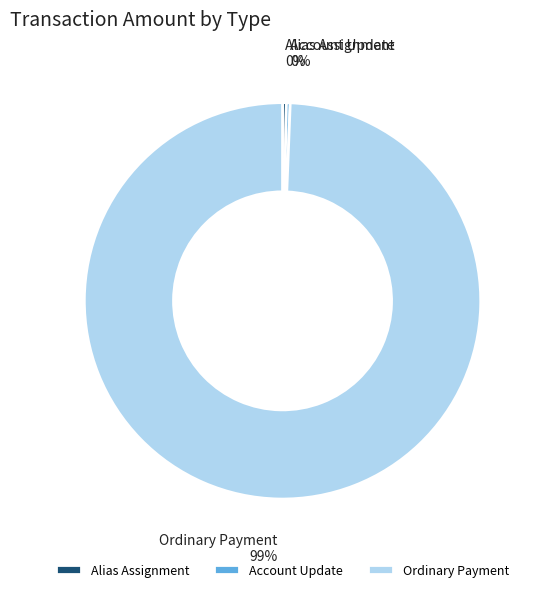

Is the sum of Ordinary Payment and Account Update greater than half?

Yes